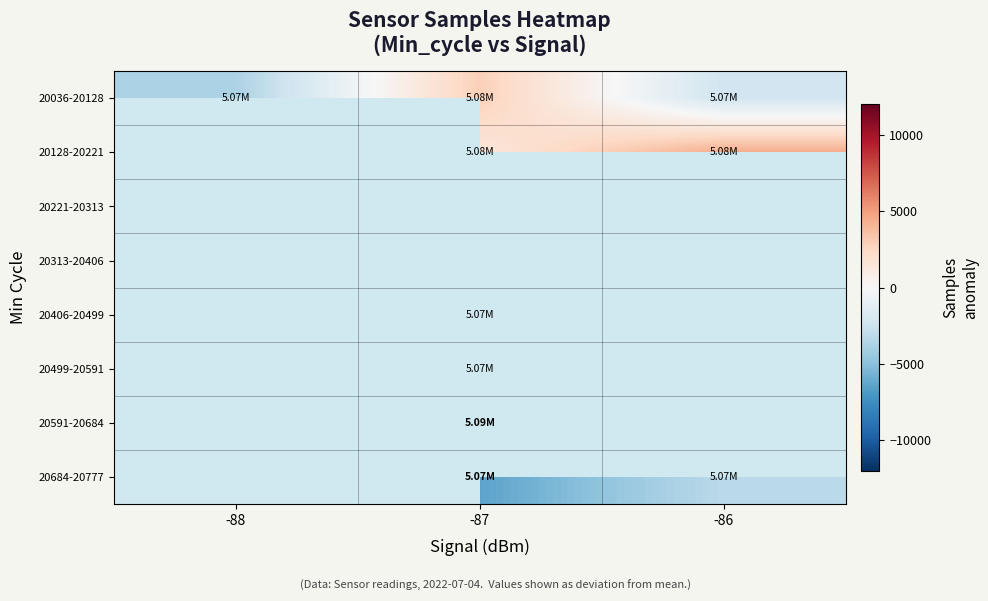

At how many categories does at least one series exceed -5342?

3